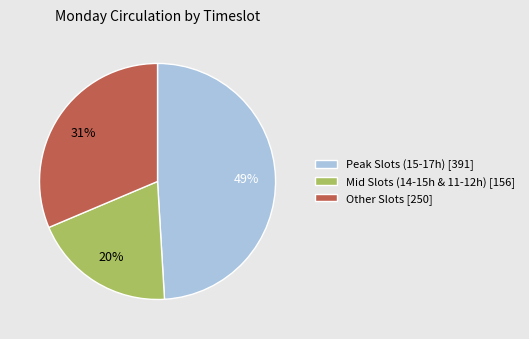

Combined, do Mid Slots (14-15h & 11-12h) [156] and Peak Slots (15-17h) [391] account for over 50%?

Yes